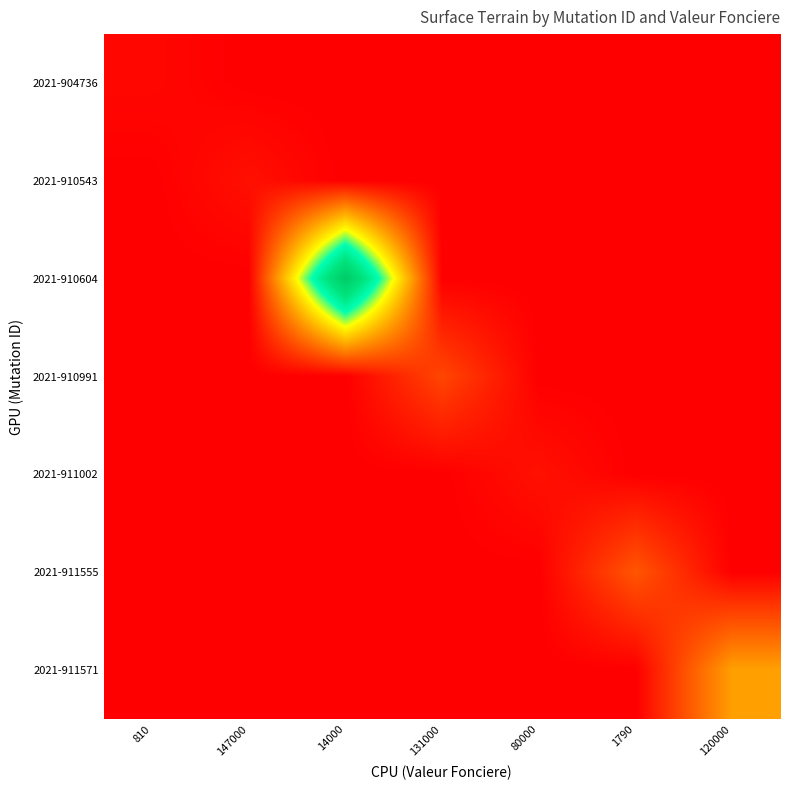

The 2021-911571 series shows 3769 at 80000. True or false?

False